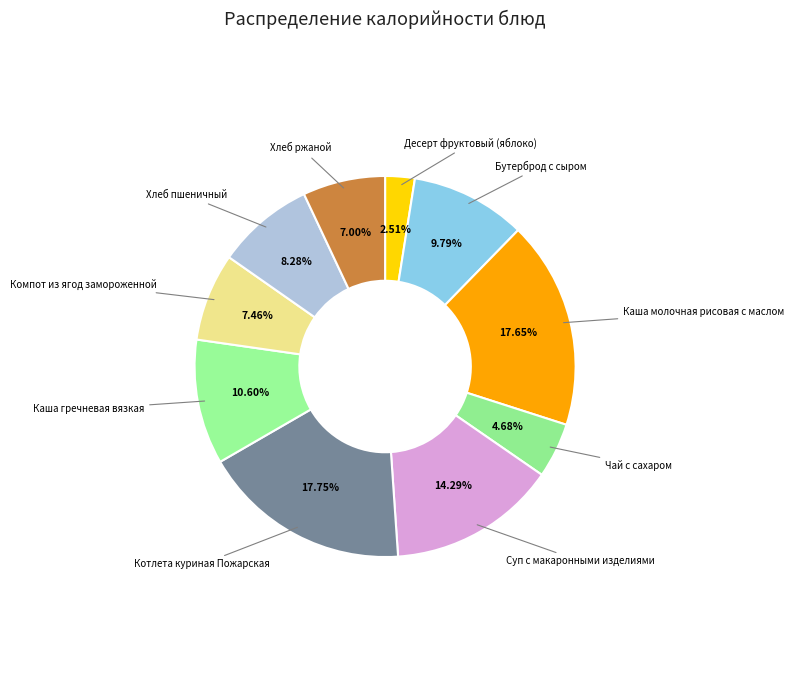

How much of the chart is everything except Суп с макаронными изделиями?

85.7%